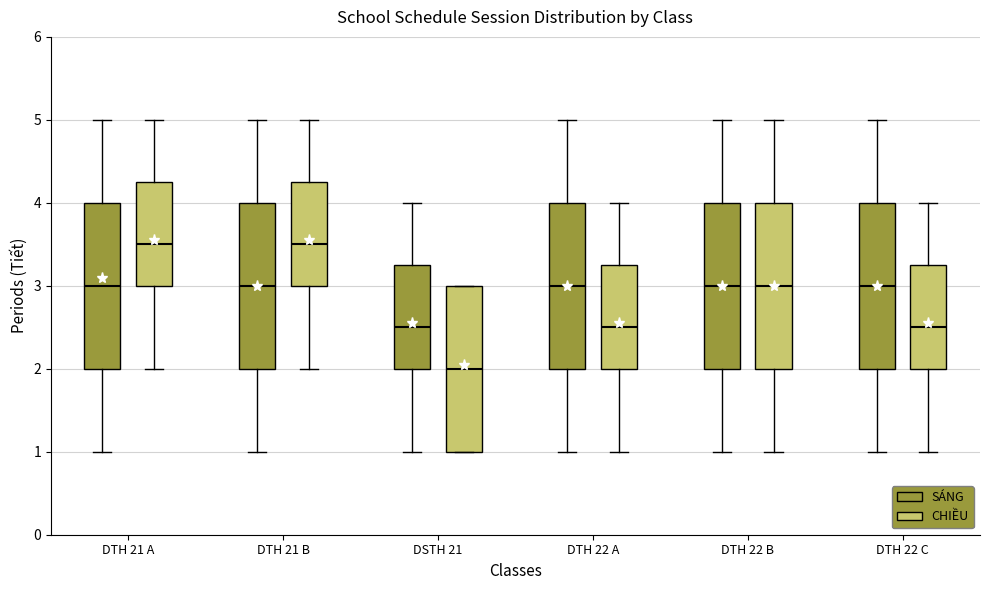

Reading left to right, read every box against the y-axis: the position of its median line, the range the box covers, and the ends of its whiskers. The values are not printed on the chart, so give them approximately, as read against the axis.

DTH 21 A (SÁNG): median 3.0, box 2.0 to 4.0, whiskers 1.0 to 5.0
DTH 21 A (CHIỀU): median 3.5, box 3.0 to 4.3, whiskers 2.0 to 5.0
DTH 21 B (SÁNG): median 3.0, box 2.0 to 4.0, whiskers 1.0 to 5.0
DTH 21 B (CHIỀU): median 3.5, box 3.0 to 4.3, whiskers 2.0 to 5.0
DSTH 21 (SÁNG): median 2.5, box 2.0 to 3.3, whiskers 1.0 to 4.0
DSTH 21 (CHIỀU): median 2.0, box 1.0 to 3.0, whiskers 1.0 to 3.0
DTH 22 A (SÁNG): median 3.0, box 2.0 to 4.0, whiskers 1.0 to 5.0
DTH 22 A (CHIỀU): median 2.5, box 2.0 to 3.3, whiskers 1.0 to 4.0
DTH 22 B (SÁNG): median 3.0, box 2.0 to 4.0, whiskers 1.0 to 5.0
DTH 22 B (CHIỀU): median 3.0, box 2.0 to 4.0, whiskers 1.0 to 5.0
DTH 22 C (SÁNG): median 3.0, box 2.0 to 4.0, whiskers 1.0 to 5.0
DTH 22 C (CHIỀU): median 2.5, box 2.0 to 3.3, whiskers 1.0 to 4.0